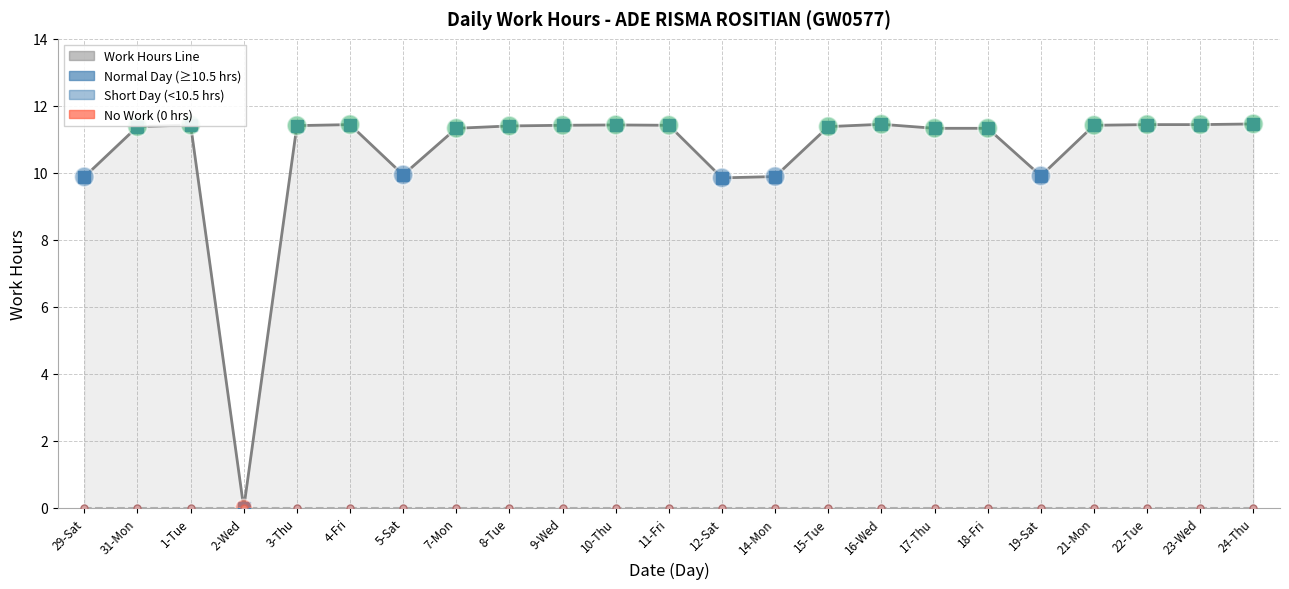

Which series has the widest spread of Y values?

Low (Work Hours)